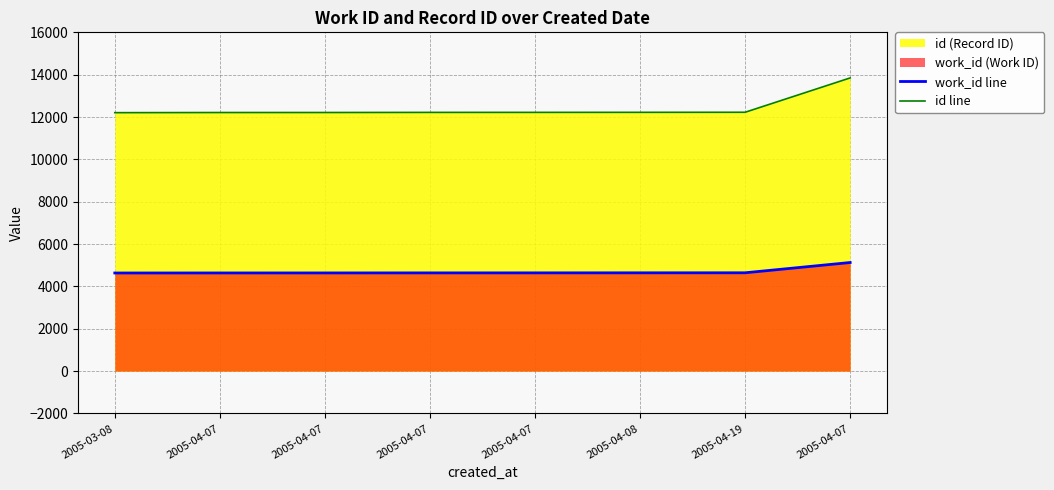

At 2005-04-07, list the series in order from smallest to largest.

work_id line, id line